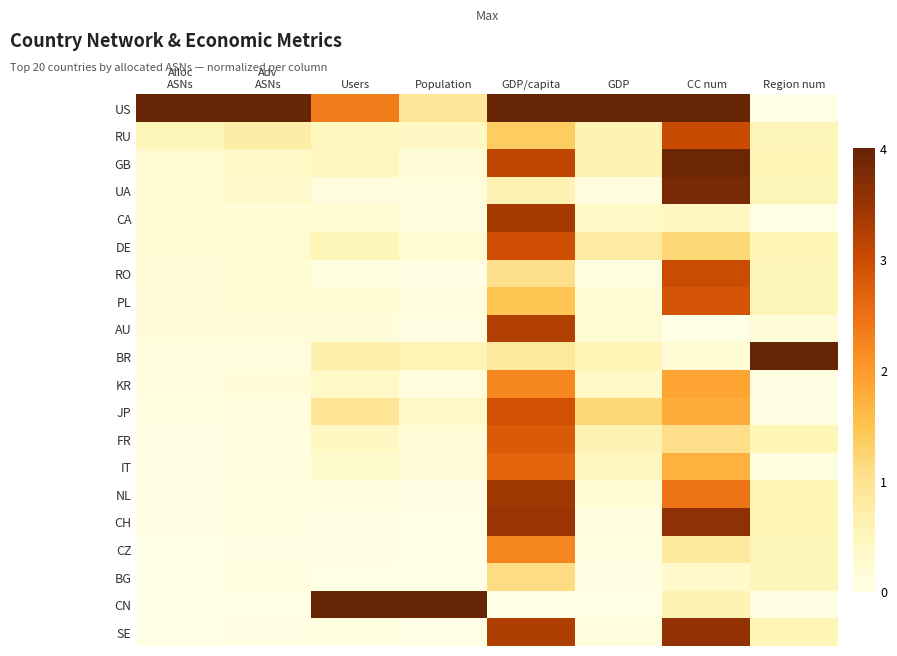

At GDP, list the series in order from largest to smallest.

US, JP, DE, GB, RU, FR, BR, IT, CA, KR, AU, NL, PL, SE, UA, CH, RO, CZ, BG, CN